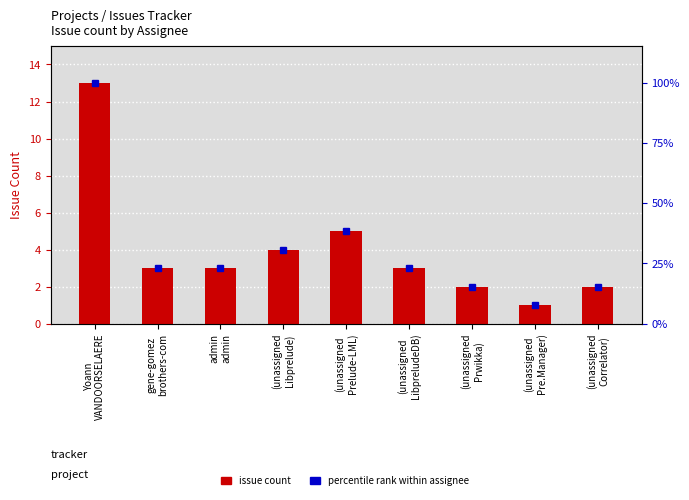

Between admin
admin and Yoann
VANDOORSELAERE, which is larger?

Yoann
VANDOORSELAERE